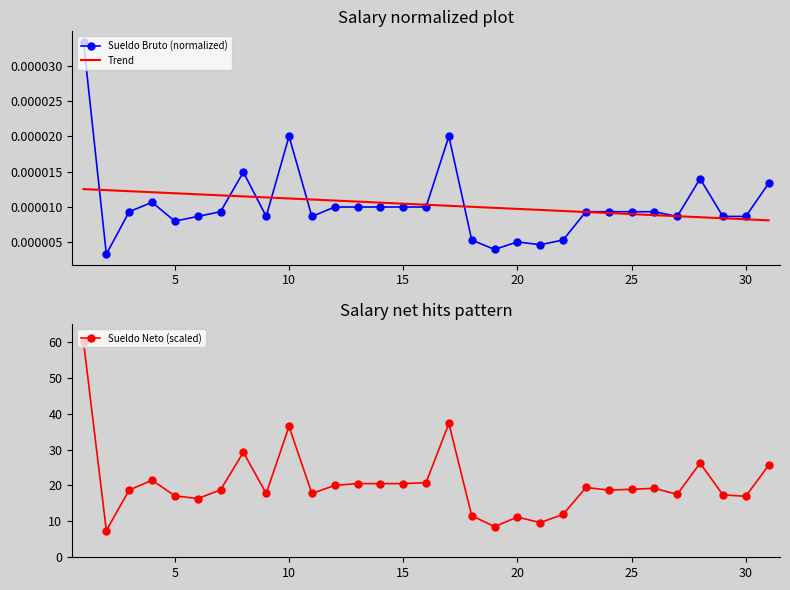

Rank the series by their maximum value, from highest to lowest.

Sueldo Neto (scaled), Sueldo Bruto (normalized), Trend